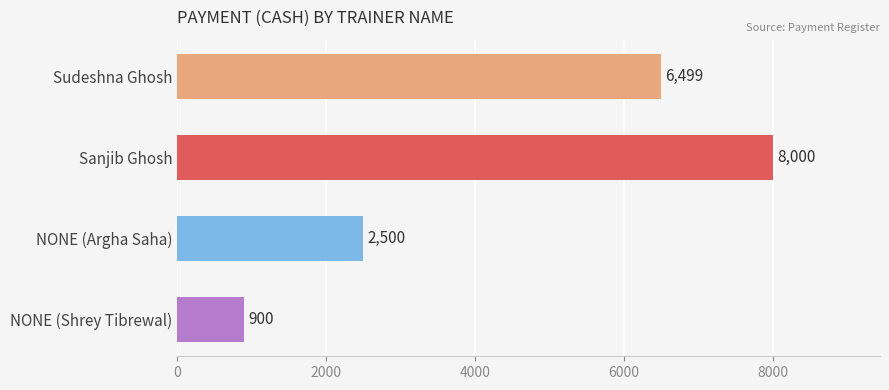

How many bars are there in total?

4